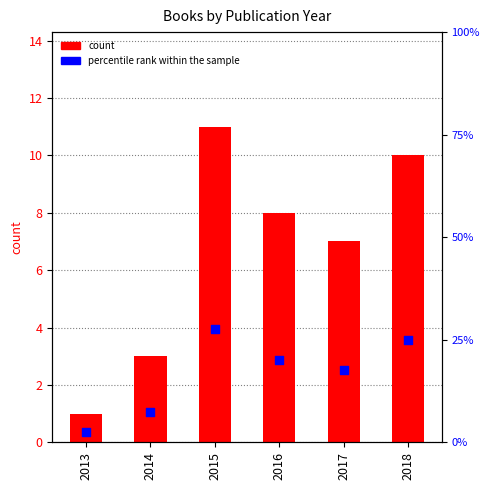

Which series has the largest total across all categories?

percentile rank within the sample